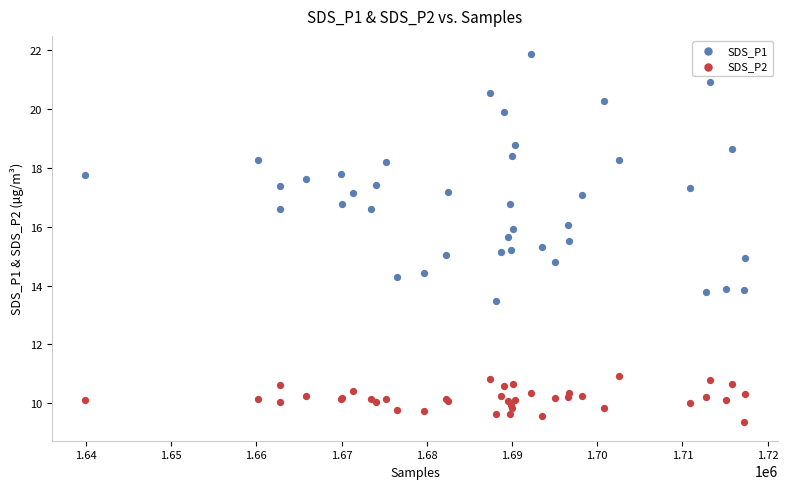

What are all the series names shown in the legend?

SDS_P1, SDS_P2